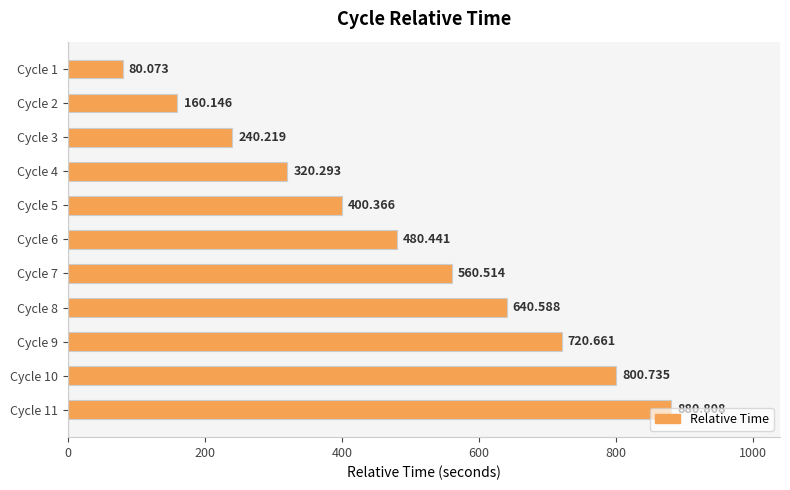

List the labels in order of value, largest first.

Cycle 11, Cycle 10, Cycle 9, Cycle 8, Cycle 7, Cycle 6, Cycle 5, Cycle 4, Cycle 3, Cycle 2, Cycle 1